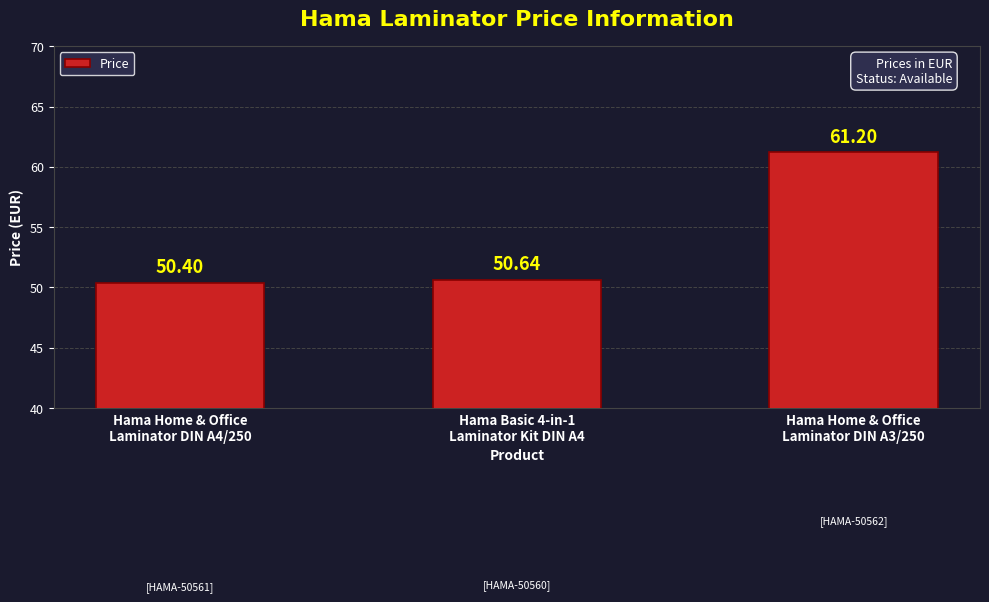

What is the ratio of the value at Hama Home & Office
Laminator DIN A4/250 to the value at Hama Basic 4-in-1
Laminator Kit DIN A4?

1.0